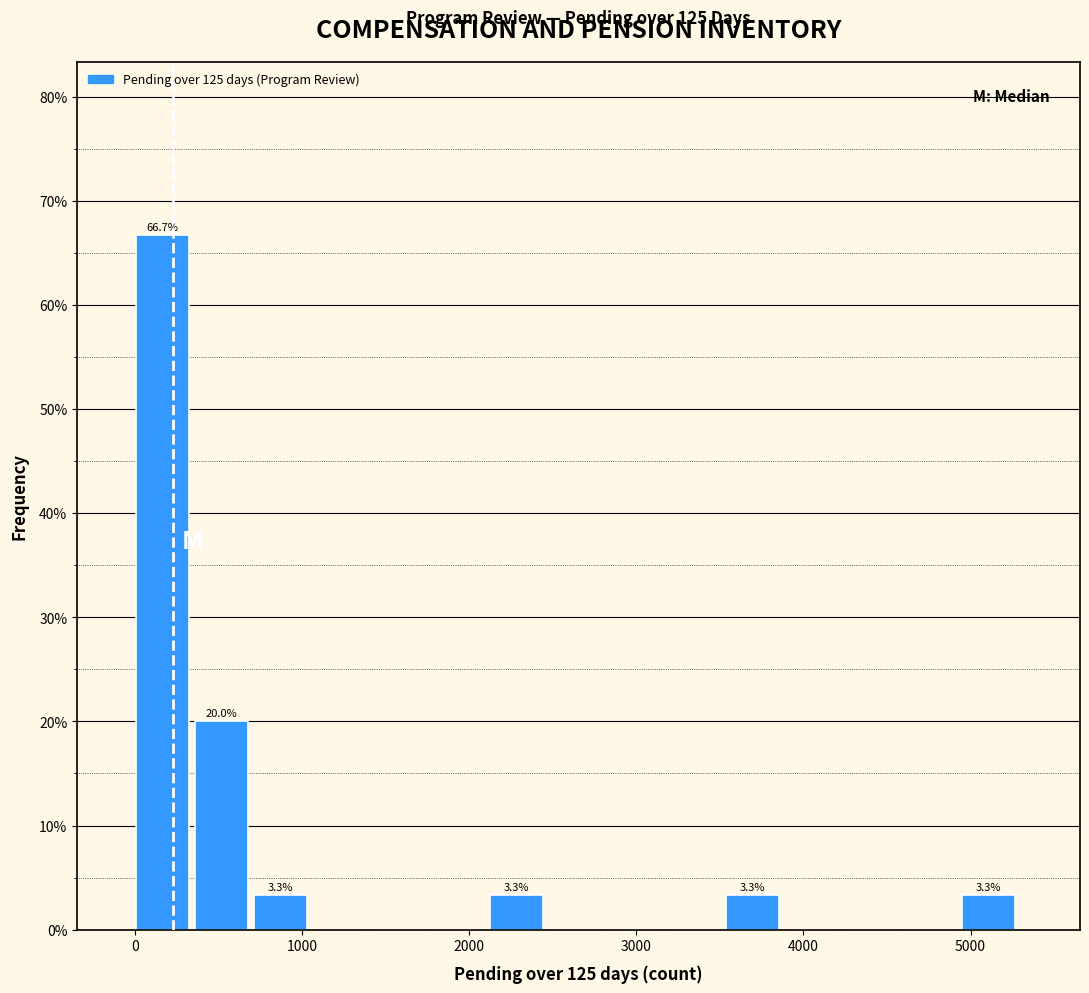

Around what value on the x-axis is the tallest bar? Give the approximate position of its centre, as read against the axis.

200